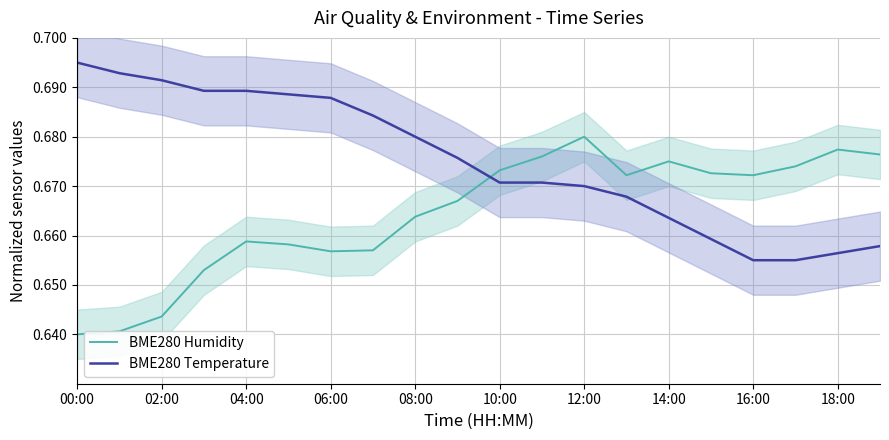

At how many categories does at least one series exceed 0?

20